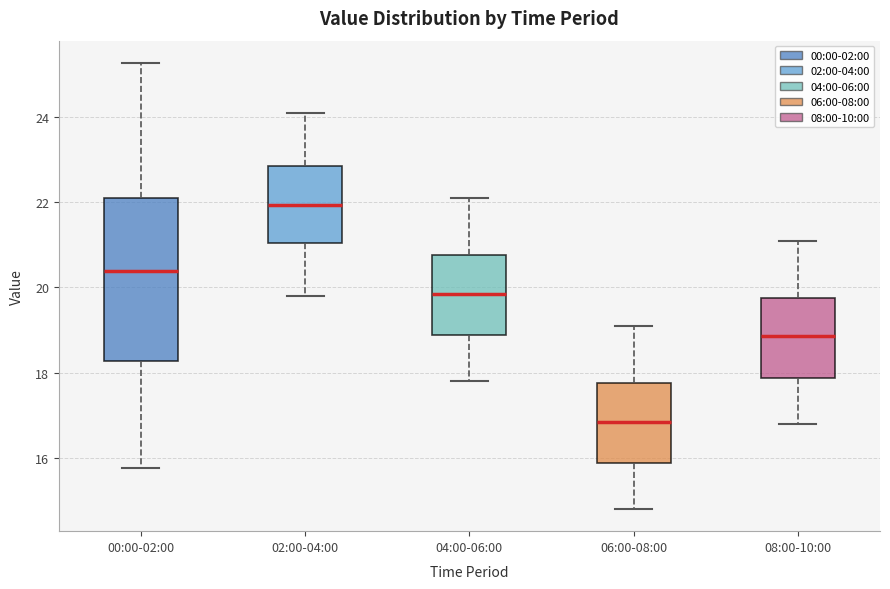

Reading left to right, read every box against the y-axis: the position of its median line, the range the box covers, and the ends of its whiskers. The values are not printed on the chart, so give them approximately, as read against the axis.

00:00-02:00: median 20.4, box 18.2 to 22.2, whiskers 15.8 to 25.2
02:00-04:00: median 22.0, box 21.0 to 22.8, whiskers 19.8 to 24.2
04:00-06:00: median 19.8, box 18.8 to 20.8, whiskers 17.8 to 22.2
06:00-08:00: median 16.8, box 15.8 to 17.8, whiskers 14.8 to 19.2
08:00-10:00: median 18.8, box 17.8 to 19.8, whiskers 16.8 to 21.2